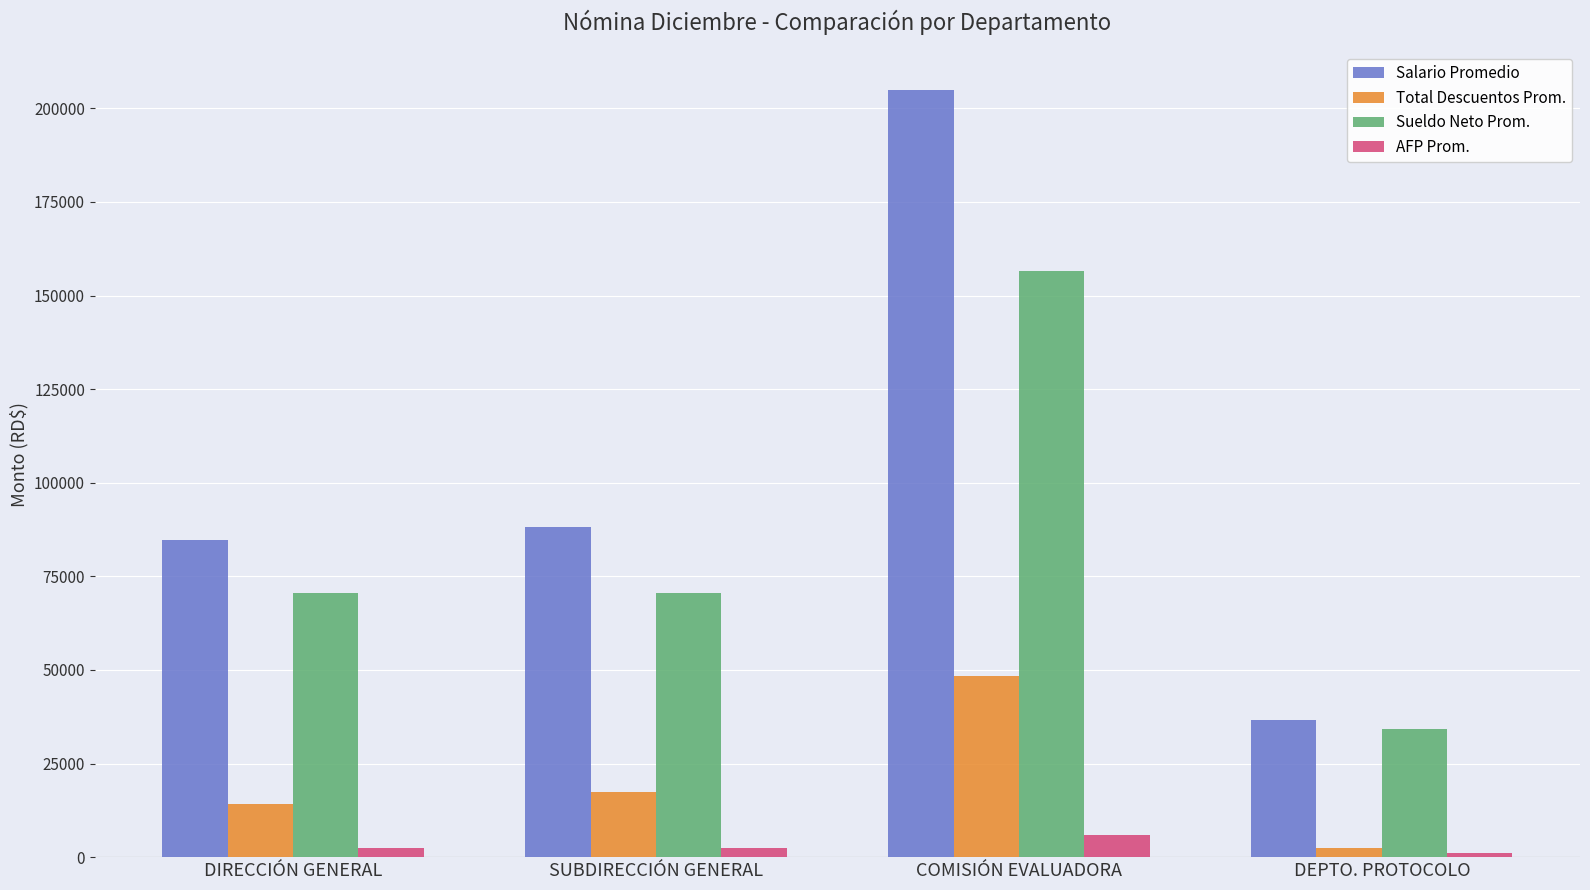

What is the difference between the second highest and second lowest values in the AFP Prom. series?

102